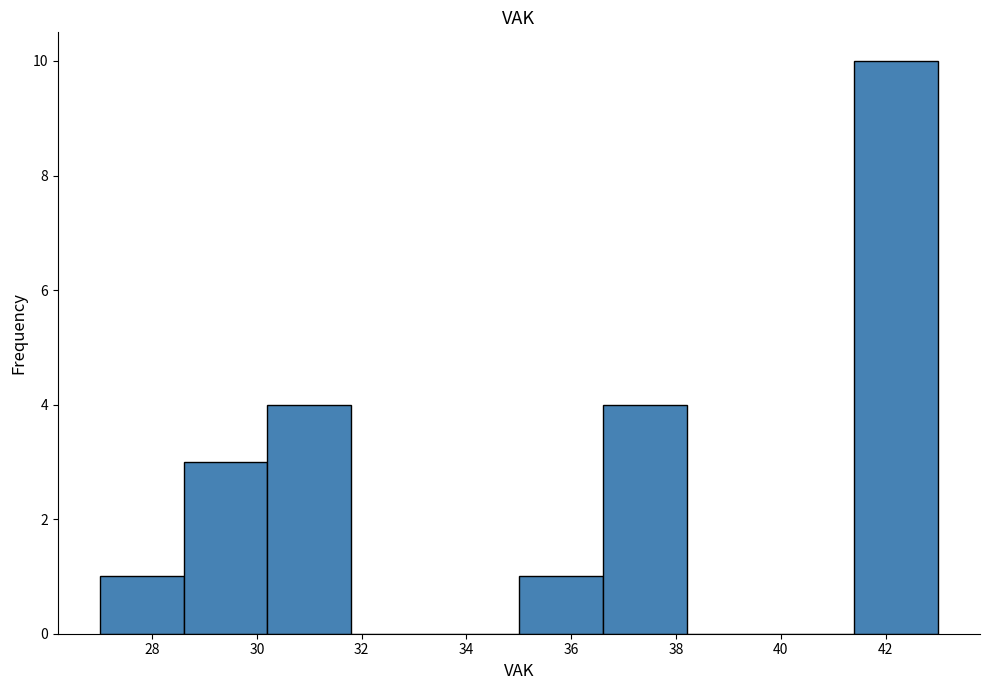

Reading left to right, list every bar in this chart as the range it spans on the x-axis followed by its height. The values are not printed on the chart, so give them approximately, as read against the axis.

27.0 to 28.6: 1
28.6 to 30.2: 3
30.2 to 31.8: 4
31.8 to 33.4: 0
33.4 to 35.0: 0
35.0 to 36.6: 1
36.6 to 38.2: 4
38.2 to 39.8: 0
39.8 to 41.4: 0
41.4 to 43.0: 10